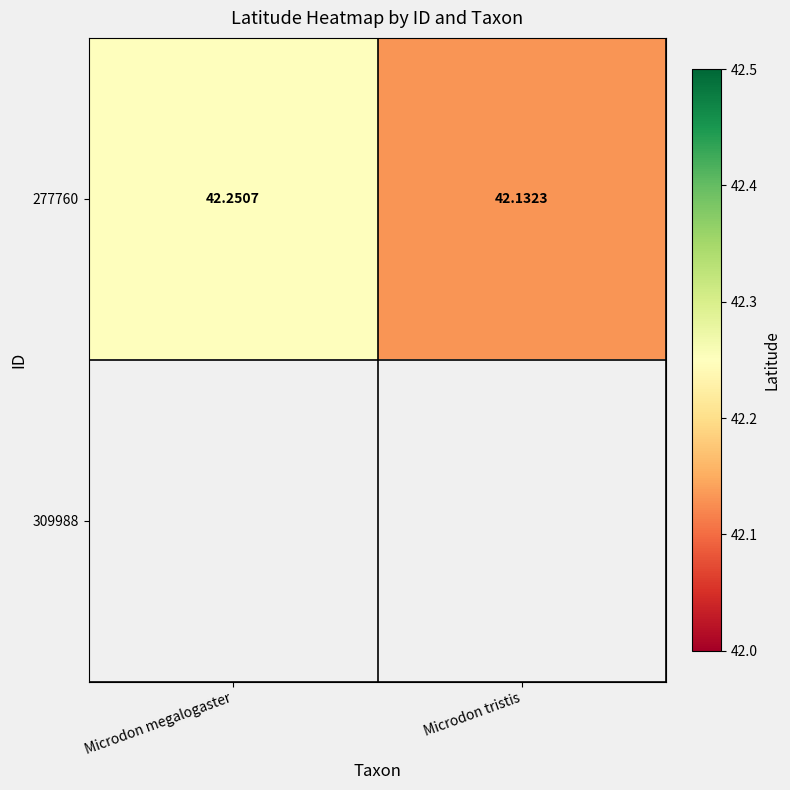

Count the 277760 values in the range 42 to 43.

2